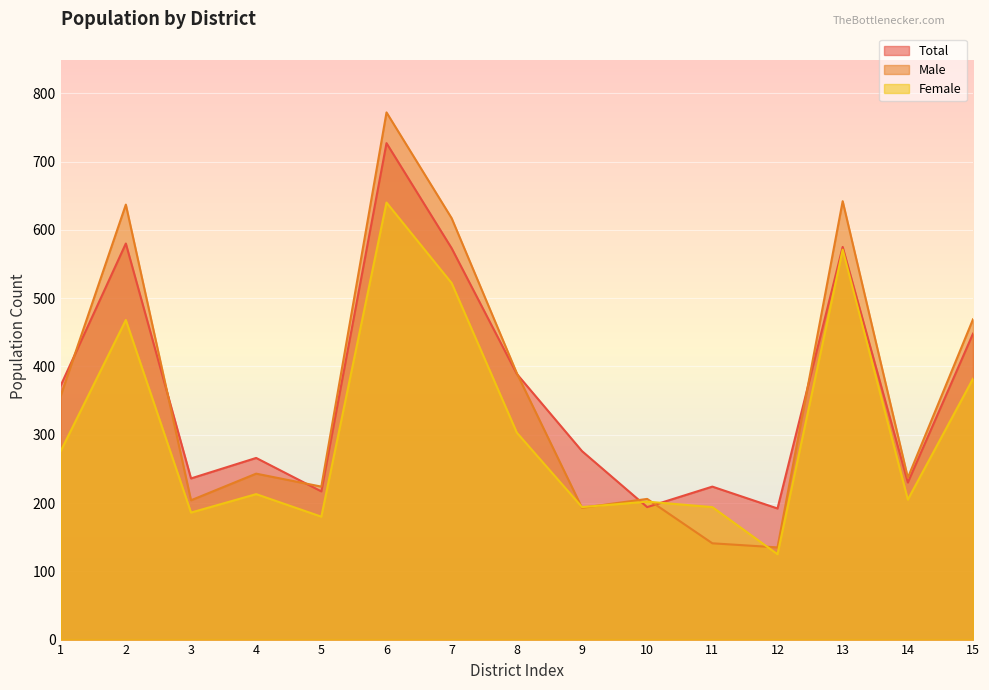

What is the spread (max minus min) of values at 5?

44